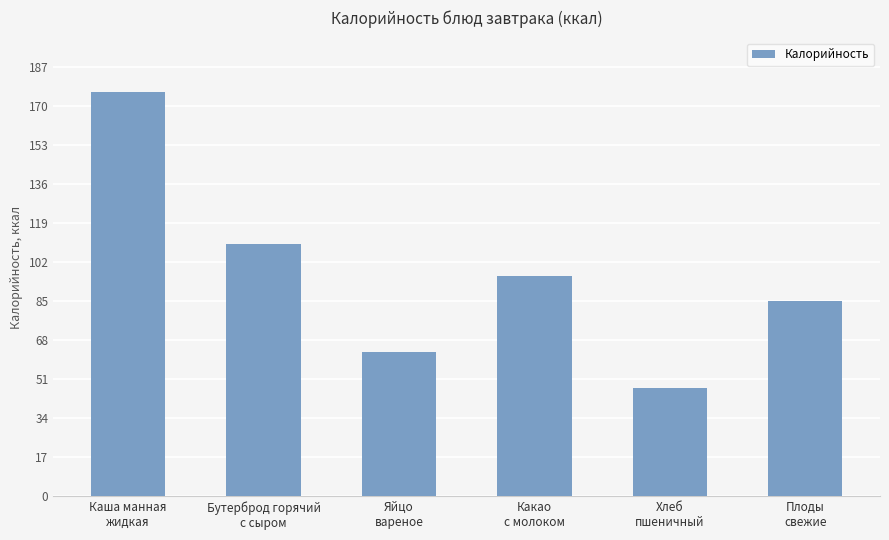

The value at Каша манная
жидкая is 176.1. True or false?

True